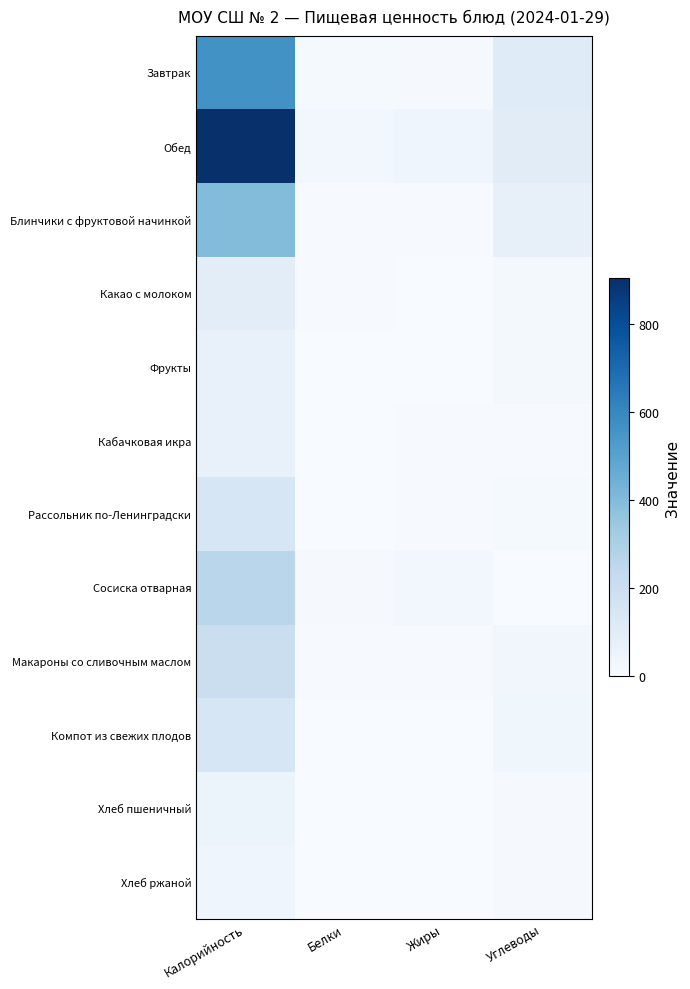

What is the total value across all series at Калорийность?

2932.6